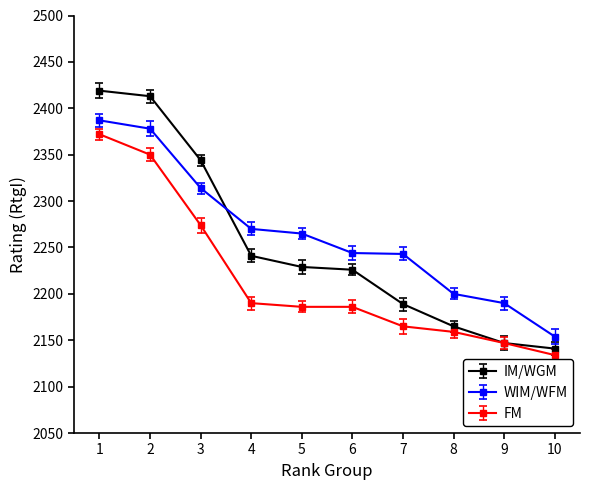

What is the difference between the maximum and minimum values in the FM series?

238